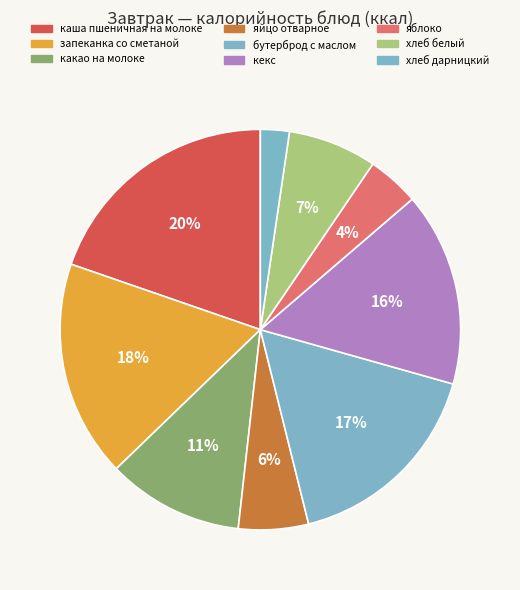

Do яблоко and кекс together represent more than half of the pie?

No